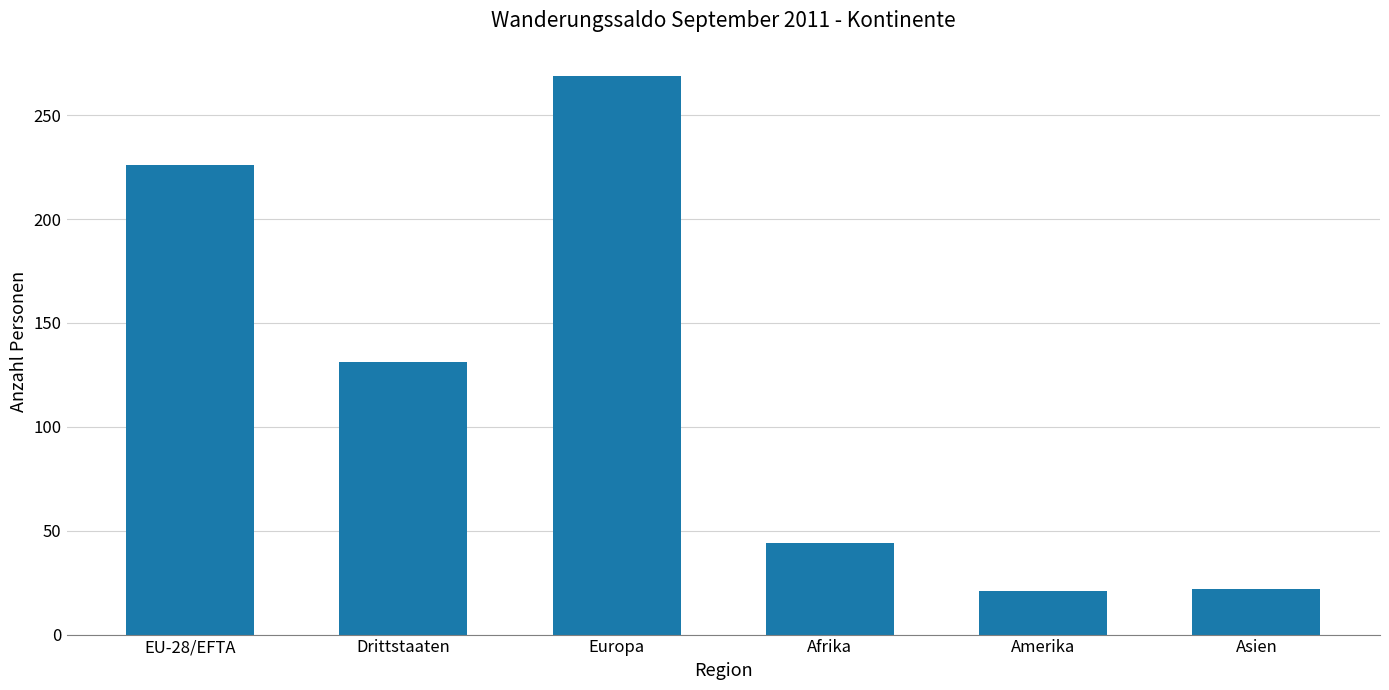

What is the average value?

119